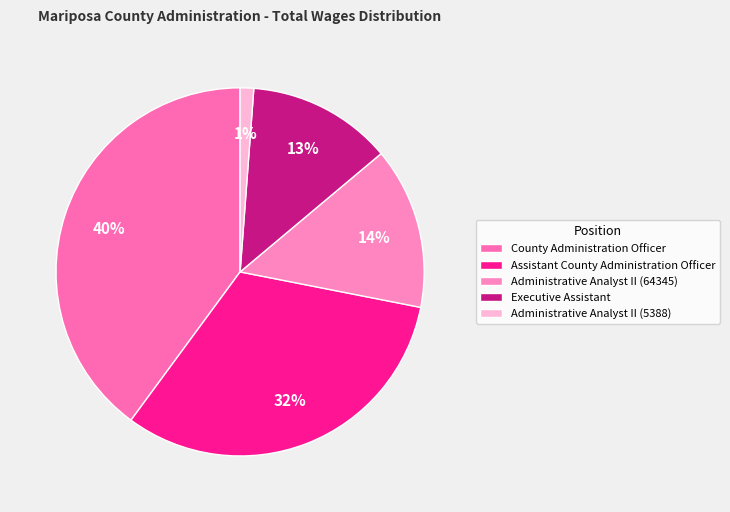

The Assistant County Administration Officer slice represents 32% of the pie. True or false?

True